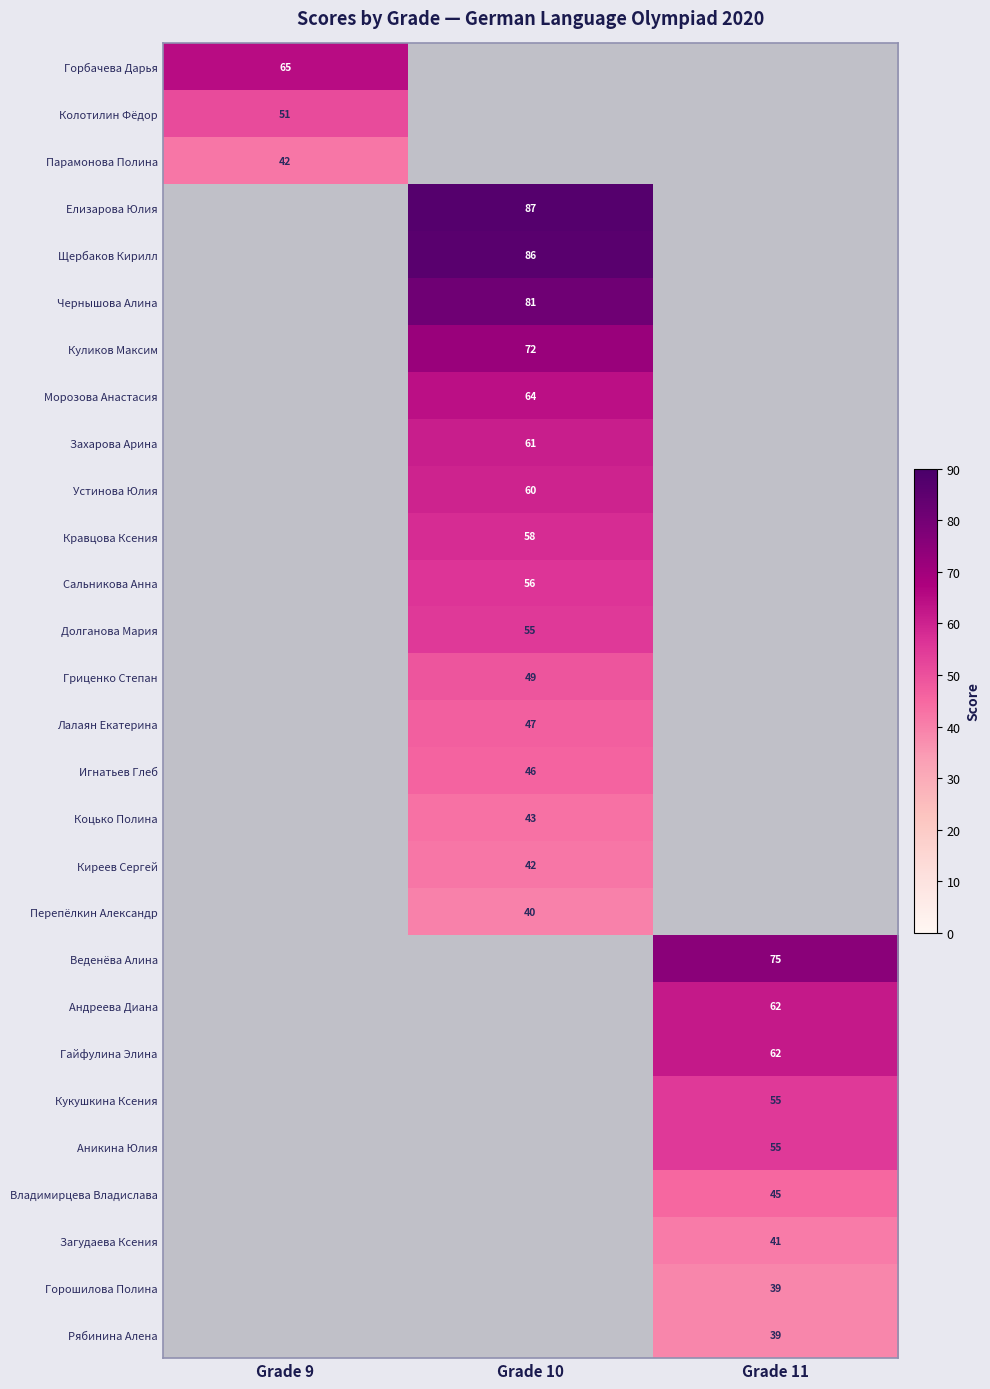

Count the number of data series in this chart.

28